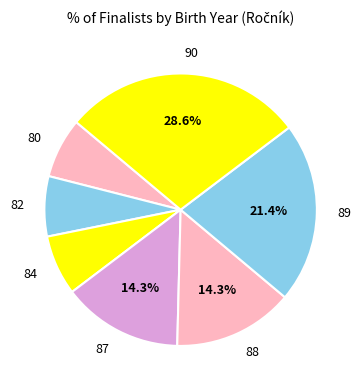

To the nearest percent, what portion does 82 represent?

7%